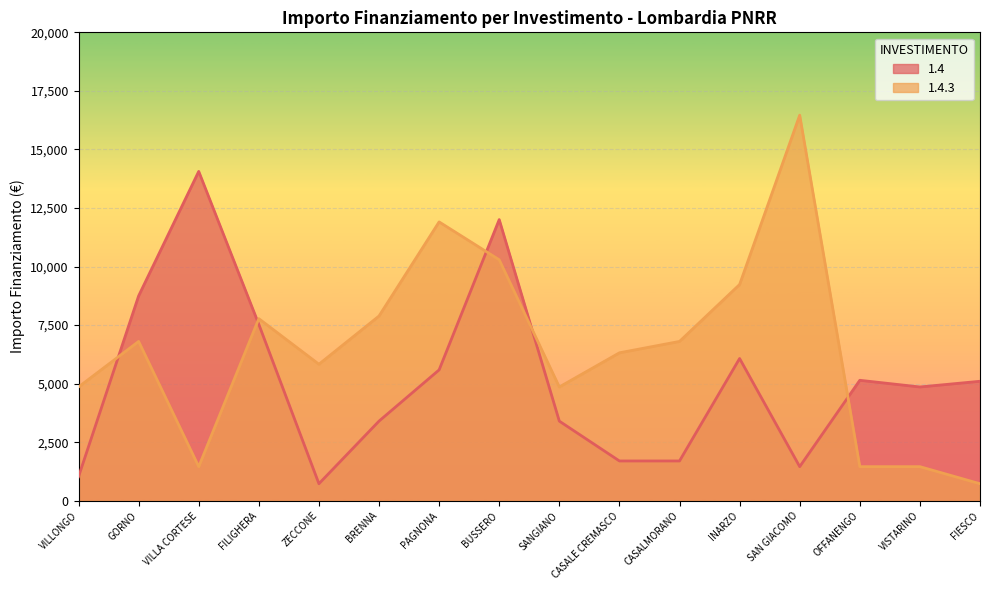

Which label corresponds to the largest value in the chart?

SAN GIACOMO